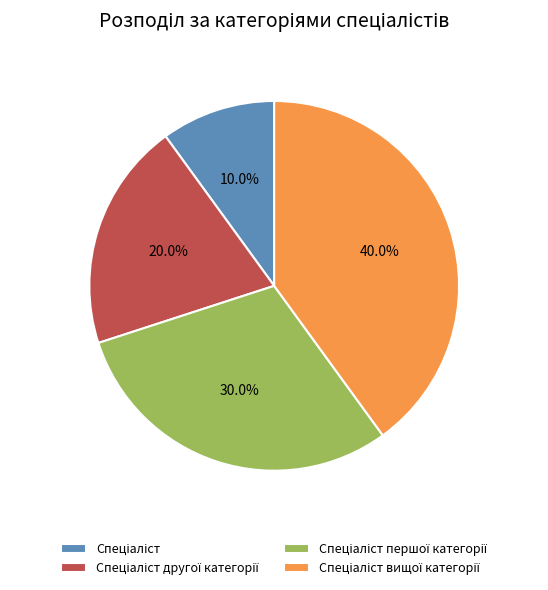

Does any single category account for the majority?

No